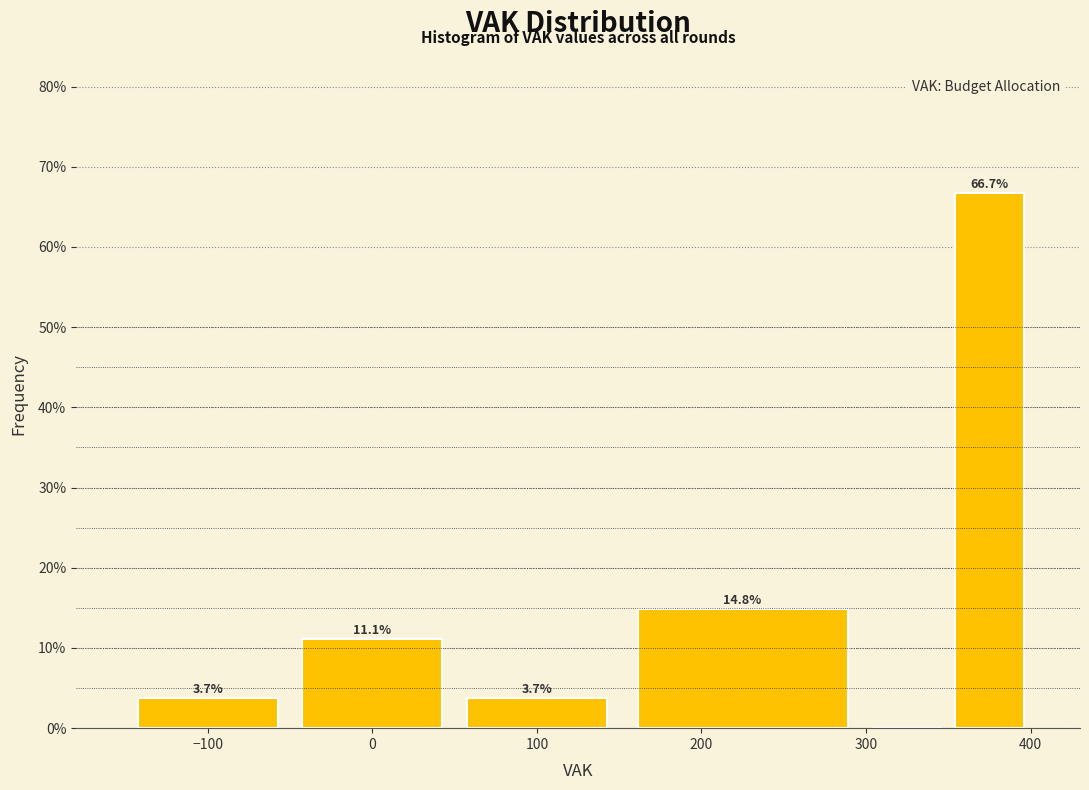

Which range on the x-axis has the tallest bar?

350 to 400